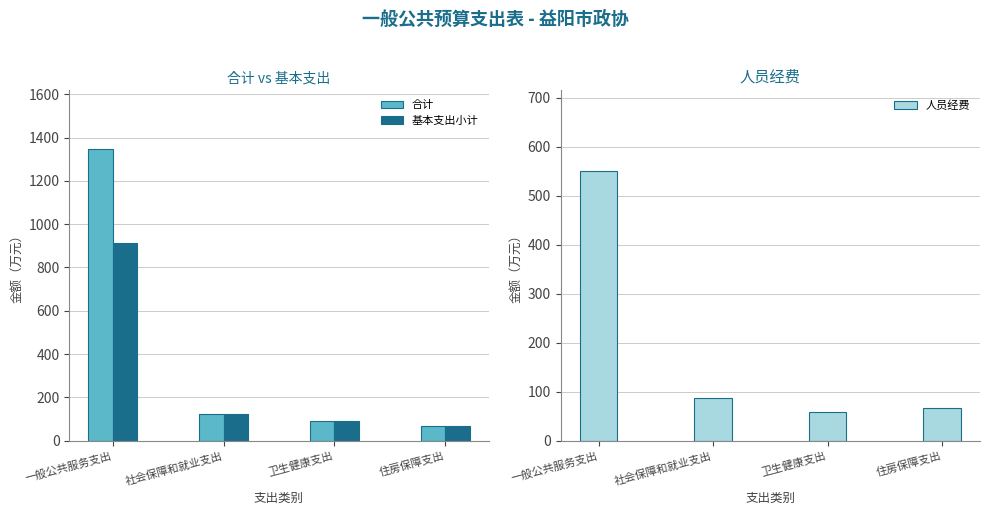

List the series in order of their peak value, highest first.

合计, 基本支出小计, 人员经费